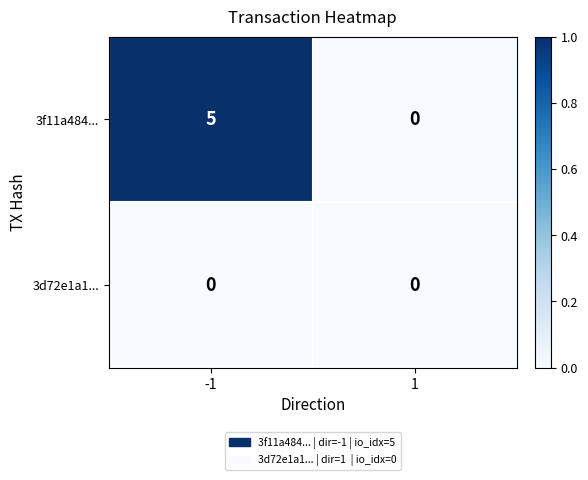

List the series in order of their peak value, lowest first.

3d72e1a1..., 3f11a484...